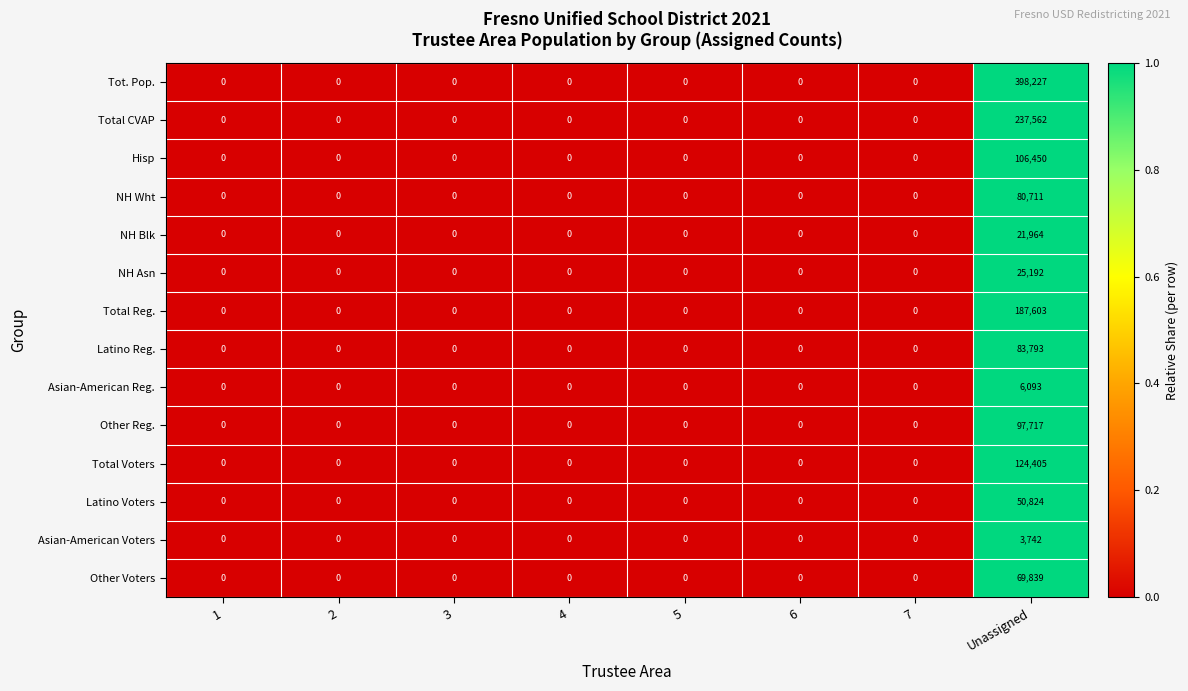

At which category is the sum across all series the highest?

Unassigned